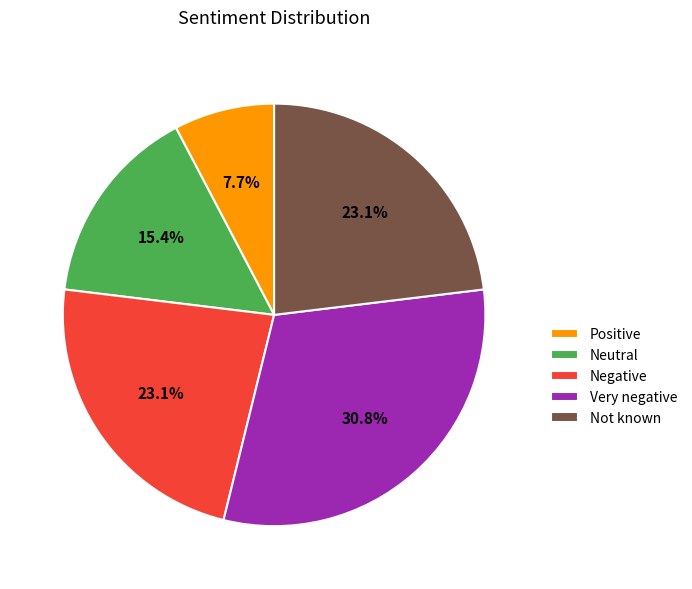

To the nearest percent, what is the average slice percentage?

20%